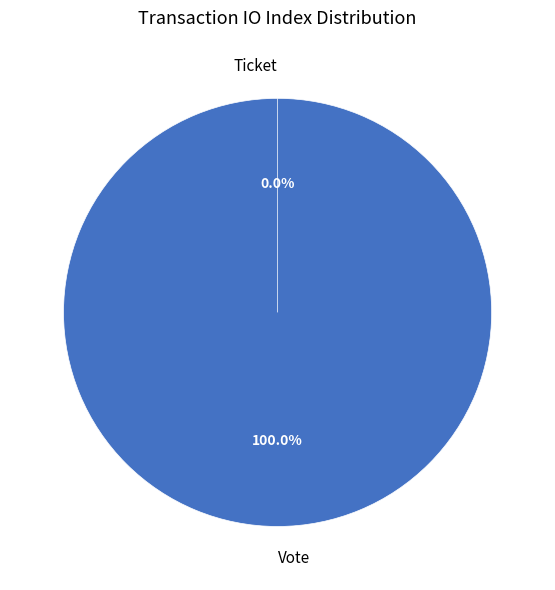

To the nearest percent, what is the difference between the Ticket (io_index=0) and Vote (io_index=1) slice percentages?

100%